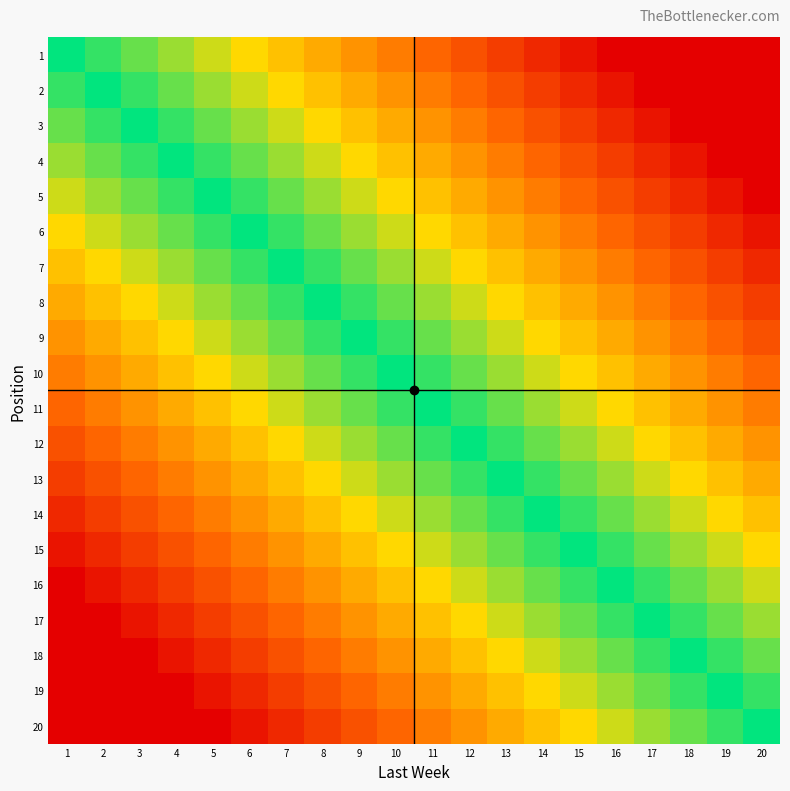

Reading left to right, list all the values displayed in this chart.

1: 1=0	2=1	3=2	4=3	5=4	6=5	7=6	8=7	9=8	10=9	11=10	12=11	13=12	14=13	15=14	16=15	17=16	18=17	19=18	20=19
2: 1=-1	2=0	3=1	4=2	5=3	6=4	7=5	8=6	9=7	10=8	11=9	12=10	13=11	14=12	15=13	16=14	17=15	18=16	19=17	20=18
3: 1=-2	2=-1	3=0	4=1	5=2	6=3	7=4	8=5	9=6	10=7	11=8	12=9	13=10	14=11	15=12	16=13	17=14	18=15	19=16	20=17
4: 1=-3	2=-2	3=-1	4=0	5=1	6=2	7=3	8=4	9=5	10=6	11=7	12=8	13=9	14=10	15=11	16=12	17=13	18=14	19=15	20=16
5: 1=-4	2=-3	3=-2	4=-1	5=0	6=1	7=2	8=3	9=4	10=5	11=6	12=7	13=8	14=9	15=10	16=11	17=12	18=13	19=14	20=15
6: 1=-5	2=-4	3=-3	4=-2	5=-1	6=0	7=1	8=2	9=3	10=4	11=5	12=6	13=7	14=8	15=9	16=10	17=11	18=12	19=13	20=14
7: 1=-6	2=-5	3=-4	4=-3	5=-2	6=-1	7=0	8=1	9=2	10=3	11=4	12=5	13=6	14=7	15=8	16=9	17=10	18=11	19=12	20=13
8: 1=-7	2=-6	3=-5	4=-4	5=-3	6=-2	7=-1	8=0	9=1	10=2	11=3	12=4	13=5	14=6	15=7	16=8	17=9	18=10	19=11	20=12
9: 1=-8	2=-7	3=-6	4=-5	5=-4	6=-3	7=-2	8=-1	9=0	10=1	11=2	12=3	13=4	14=5	15=6	16=7	17=8	18=9	19=10	20=11
10: 1=-9	2=-8	3=-7	4=-6	5=-5	6=-4	7=-3	8=-2	9=-1	10=0	11=1	12=2	13=3	14=4	15=5	16=6	17=7	18=8	19=9	20=10
11: 1=-10	2=-9	3=-8	4=-7	5=-6	6=-5	7=-4	8=-3	9=-2	10=-1	11=0	12=1	13=2	14=3	15=4	16=5	17=6	18=7	19=8	20=9
12: 1=-11	2=-10	3=-9	4=-8	5=-7	6=-6	7=-5	8=-4	9=-3	10=-2	11=-1	12=0	13=1	14=2	15=3	16=4	17=5	18=6	19=7	20=8
13: 1=-12	2=-11	3=-10	4=-9	5=-8	6=-7	7=-6	8=-5	9=-4	10=-3	11=-2	12=-1	13=0	14=1	15=2	16=3	17=4	18=5	19=6	20=7
14: 1=-13	2=-12	3=-11	4=-10	5=-9	6=-8	7=-7	8=-6	9=-5	10=-4	11=-3	12=-2	13=-1	14=0	15=1	16=2	17=3	18=4	19=5	20=6
15: 1=-14	2=-13	3=-12	4=-11	5=-10	6=-9	7=-8	8=-7	9=-6	10=-5	11=-4	12=-3	13=-2	14=-1	15=0	16=1	17=2	18=3	19=4	20=5
16: 1=-15	2=-14	3=-13	4=-12	5=-11	6=-10	7=-9	8=-8	9=-7	10=-6	11=-5	12=-4	13=-3	14=-2	15=-1	16=0	17=1	18=2	19=3	20=4
17: 1=-16	2=-15	3=-14	4=-13	5=-12	6=-11	7=-10	8=-9	9=-8	10=-7	11=-6	12=-5	13=-4	14=-3	15=-2	16=-1	17=0	18=1	19=2	20=3
18: 1=-17	2=-16	3=-15	4=-14	5=-13	6=-12	7=-11	8=-10	9=-9	10=-8	11=-7	12=-6	13=-5	14=-4	15=-3	16=-2	17=-1	18=0	19=1	20=2
19: 1=-18	2=-17	3=-16	4=-15	5=-14	6=-13	7=-12	8=-11	9=-10	10=-9	11=-8	12=-7	13=-6	14=-5	15=-4	16=-3	17=-2	18=-1	19=0	20=1
20: 1=-19	2=-18	3=-17	4=-16	5=-15	6=-14	7=-13	8=-12	9=-11	10=-10	11=-9	12=-8	13=-7	14=-6	15=-5	16=-4	17=-3	18=-2	19=-1	20=0